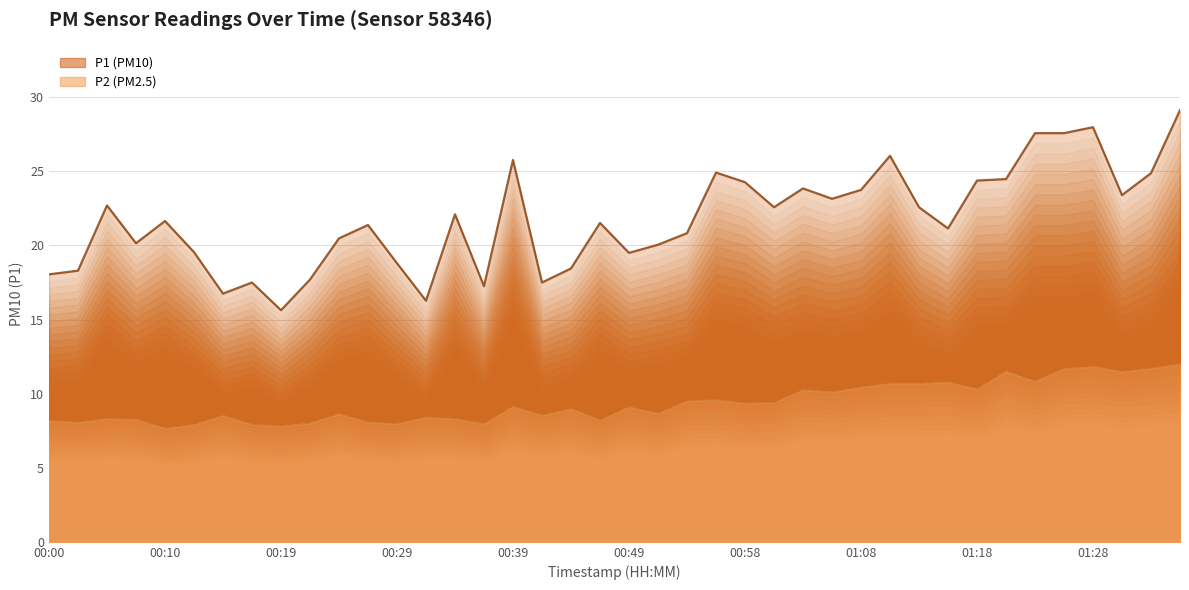

True or false: P2 trend has a value of 9.6 at 23.

True